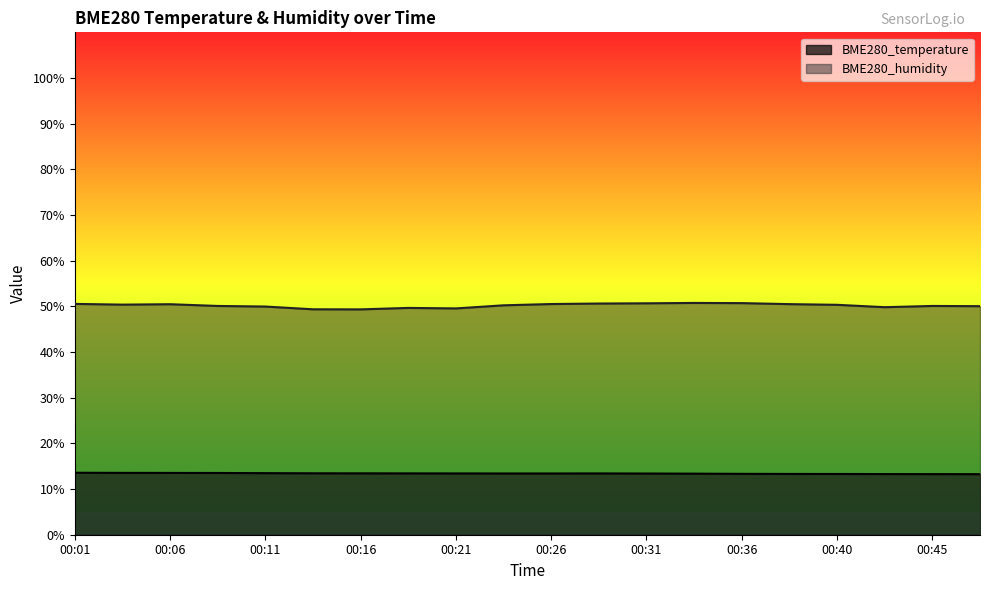

Reading left to right, transcribe all the data shown in this chart.

BME280_temperature: 13.6	13.5	13.5	13.5	13.5	13.4	13.4	13.4	13.4	13.4	13.4	13.4	13.4	13.4	13.3	13.3	13.3	13.3	13.3	13.3
BME280_humidity: 50.5	50.4	50.5	50.1	50.0	49.4	49.3	49.7	49.5	50.2	50.5	50.6	50.7	50.8	50.7	50.5	50.3	49.8	50.1	50.0